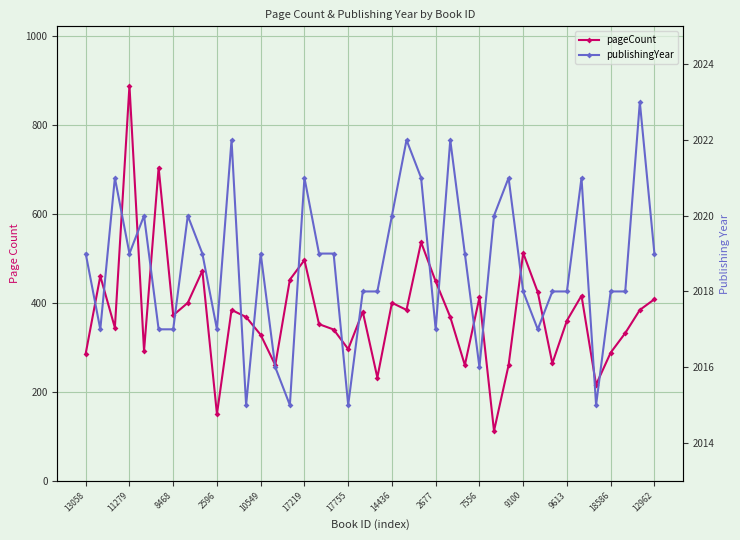

What is the sum of the publishingYear values at 9613 and 14436?

4035